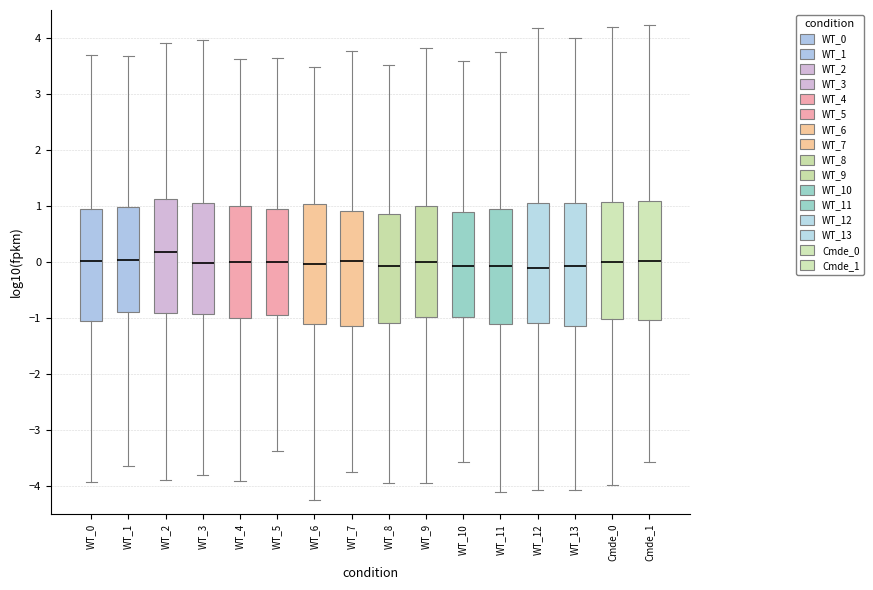

Reading left to right, read every box against the y-axis: the position of its median line, the range the box covers, and the ends of its whiskers. The values are not printed on the chart, so give them approximately, as read against the axis.

WT_0: median 0.0, box -1.1 to 1.0, whiskers -3.9 to 3.7
WT_1: median 0.0, box -0.9 to 1.0, whiskers -3.6 to 3.7
WT_2: median 0.2, box -0.9 to 1.1, whiskers -3.9 to 3.9
WT_3: median 0.0, box -0.9 to 1.0, whiskers -3.8 to 4.0
WT_4: median 0.0, box -1.0 to 1.0, whiskers -3.9 to 3.6
WT_5: median 0.0, box -0.9 to 0.9, whiskers -3.4 to 3.6
WT_6: median 0.0, box -1.1 to 1.0, whiskers -4.2 to 3.5
WT_7: median 0.0, box -1.1 to 0.9, whiskers -3.7 to 3.8
WT_8: median -0.1, box -1.1 to 0.9, whiskers -3.9 to 3.5
WT_9: median 0.0, box -1.0 to 1.0, whiskers -3.9 to 3.8
WT_10: median -0.1, box -1.0 to 0.9, whiskers -3.6 to 3.6
WT_11: median -0.1, box -1.1 to 0.9, whiskers -4.1 to 3.8
WT_12: median -0.1, box -1.1 to 1.0, whiskers -4.1 to 4.2
WT_13: median -0.1, box -1.1 to 1.0, whiskers -4.1 to 4.0
Cmde_0: median 0.0, box -1.0 to 1.1, whiskers -4.0 to 4.2
Cmde_1: median 0.0, box -1.0 to 1.1, whiskers -3.6 to 4.2